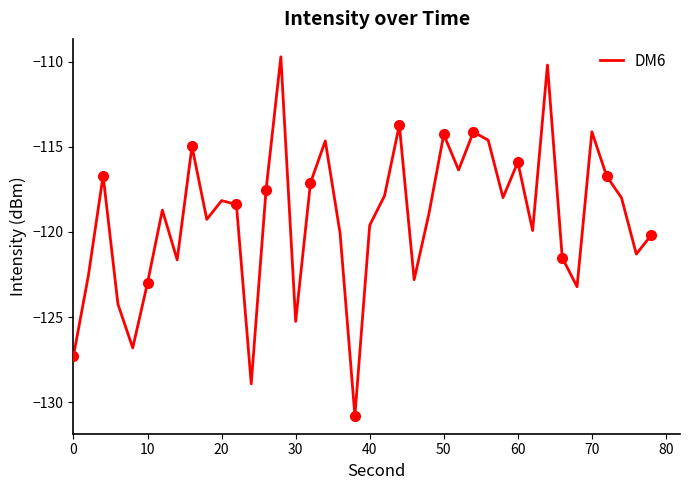

Is it true that DM6 equals -41.0 at 60?

False